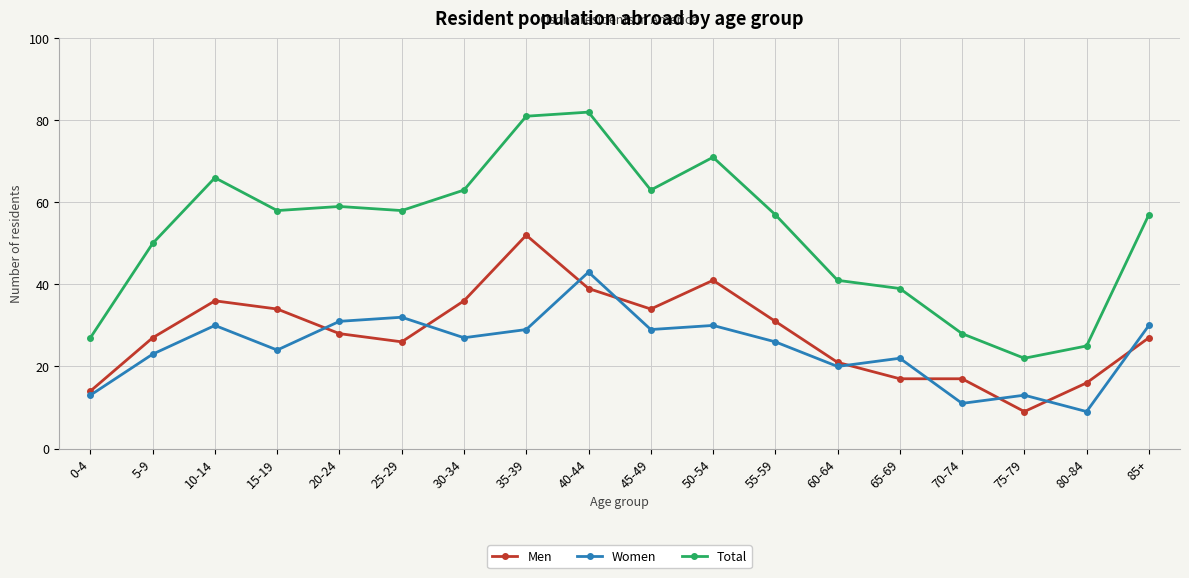

How many distinct data groups are displayed?

3